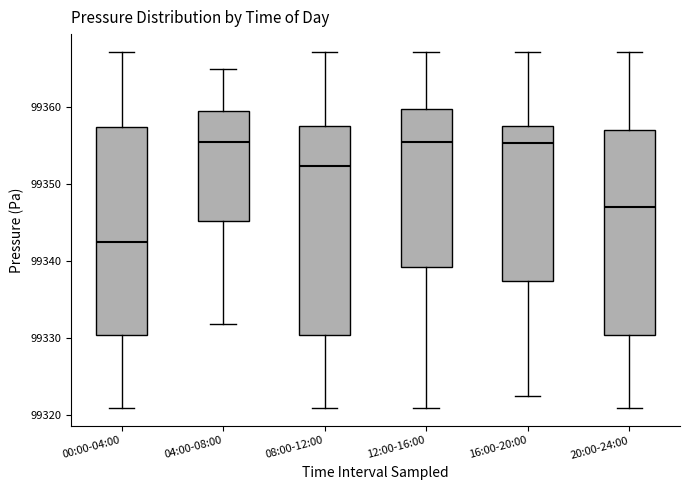

Which box has the lowest median line?

00:00-04:00